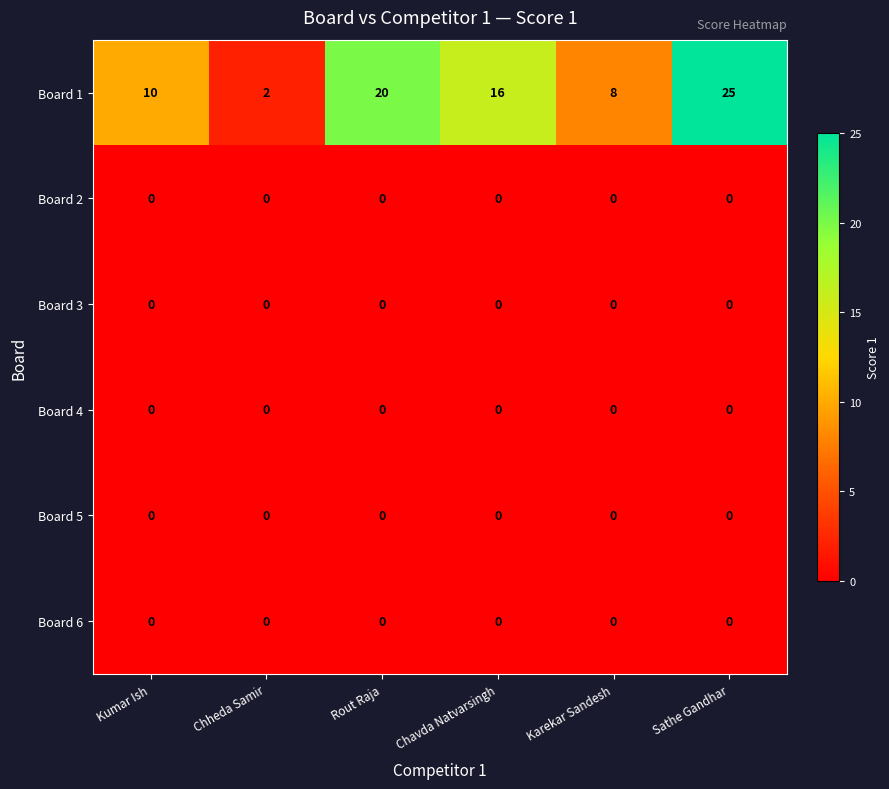

Where does the Board 1 series first go above 16?

Rout Raja